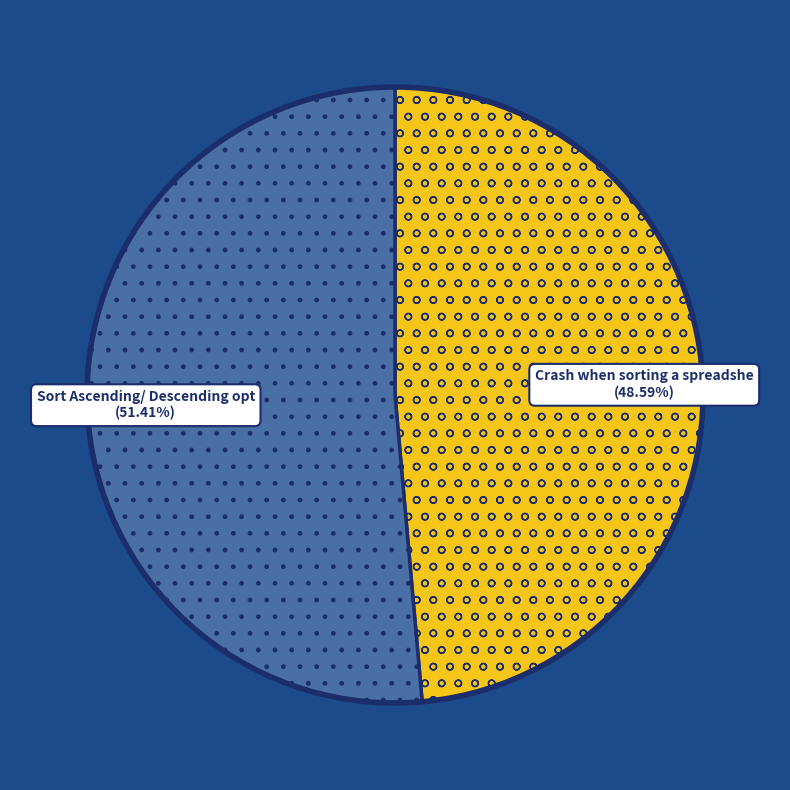

How many segments does this pie chart have?

2